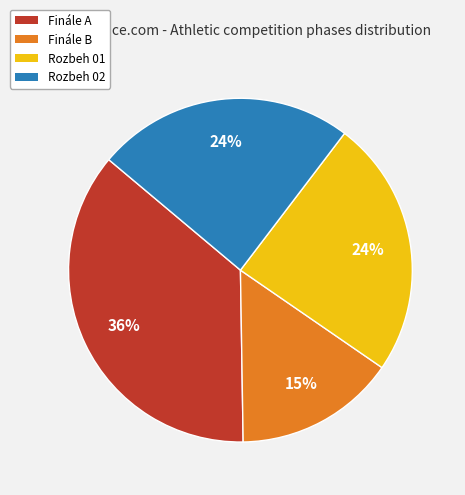

Does any single category account for the majority?

No